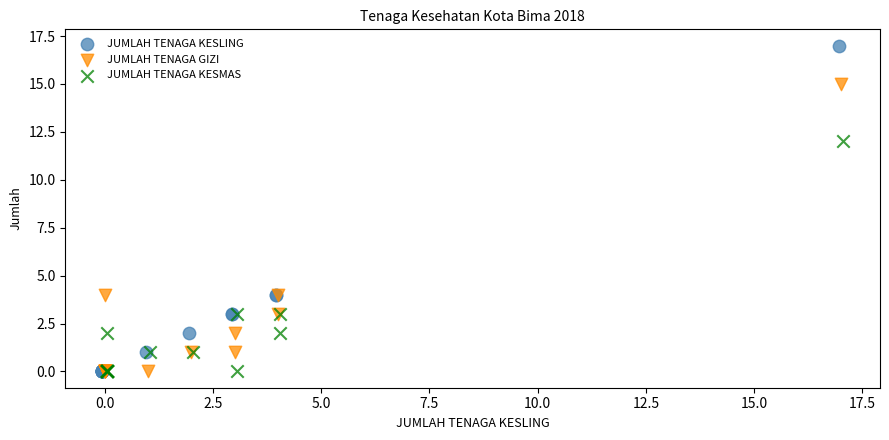

Which series has the largest Y range (max minus min)?

JUMLAH TENAGA KESLING